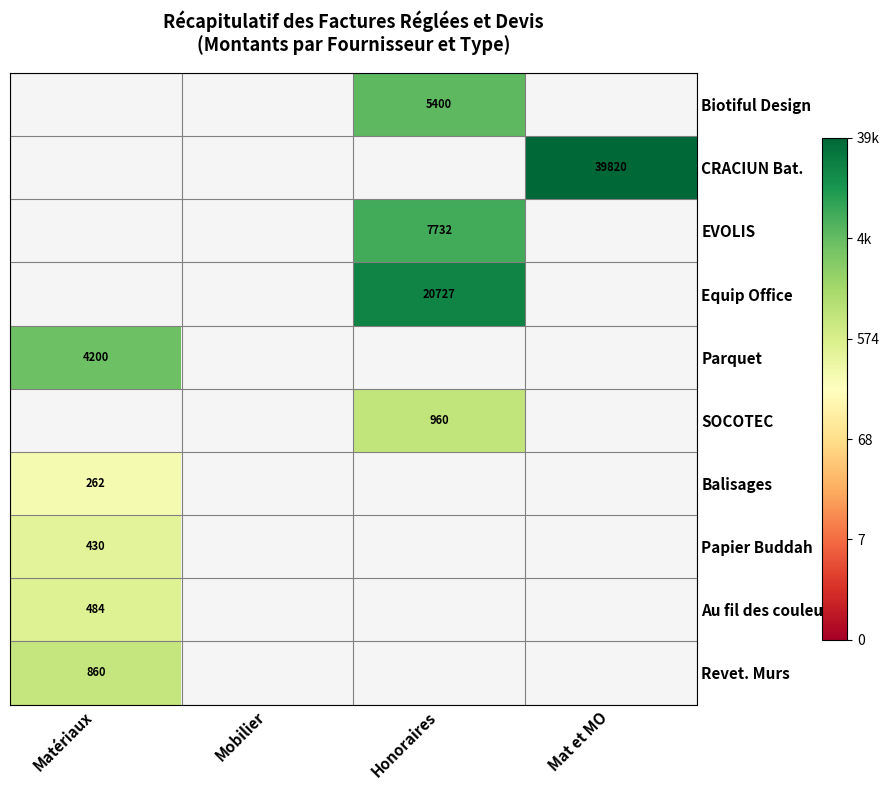

Is the value of Au fil des couleurs at Mat et MO greater than the value of CRACIUN Bat. at Honoraires?

No